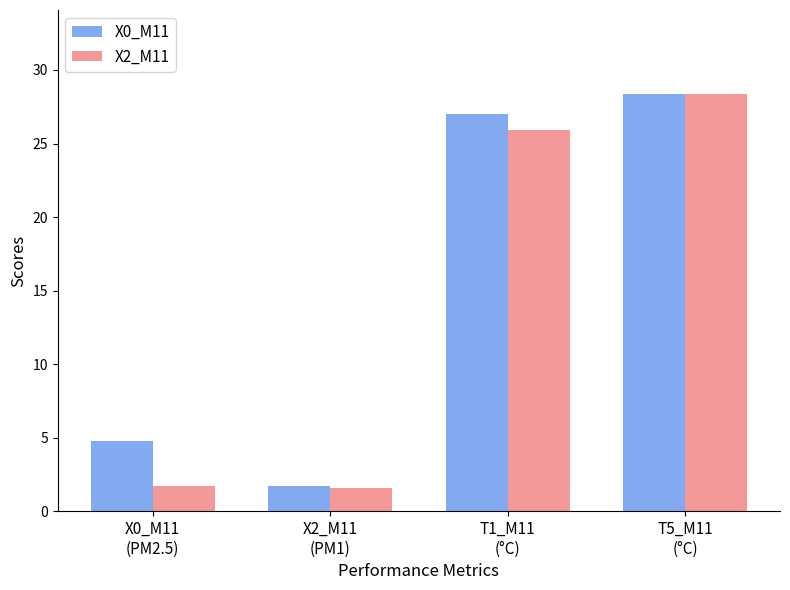

What is the label of the 1st bar from the left?

X0_M11
(PM2.5)